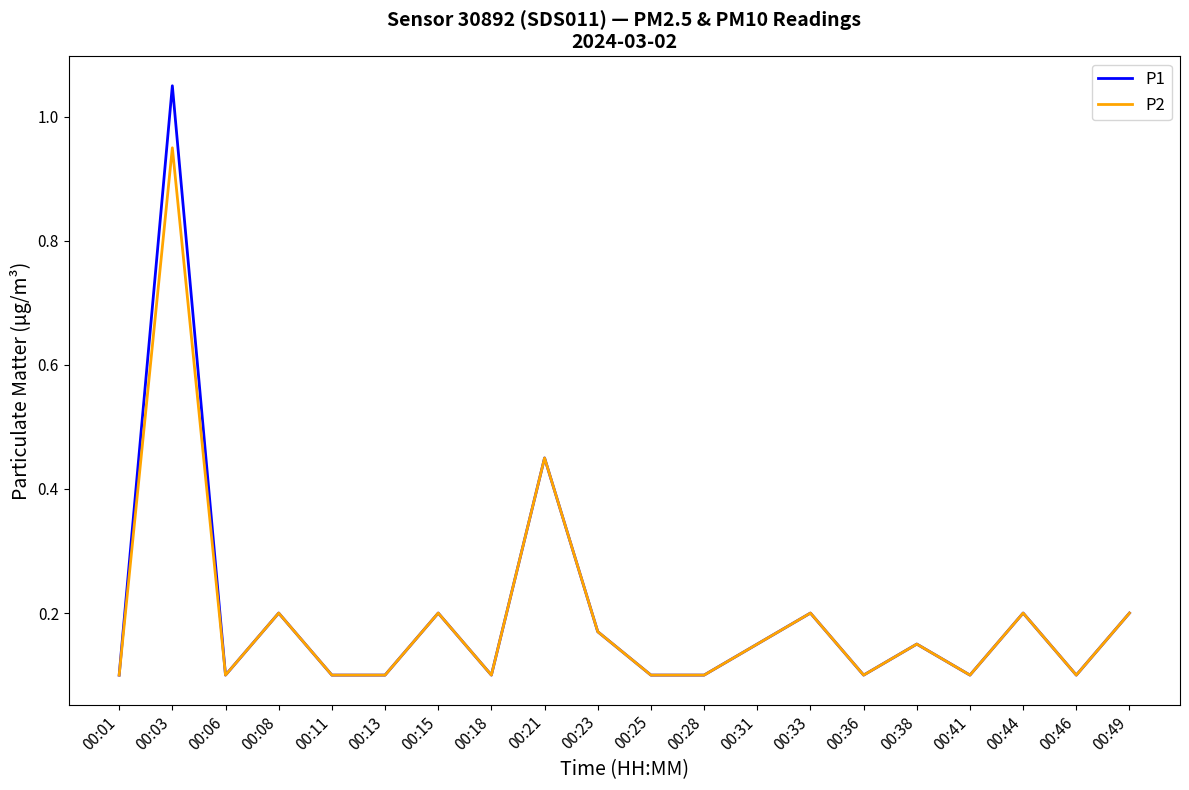

Rank the series by their maximum value, from lowest to highest.

P2, P1